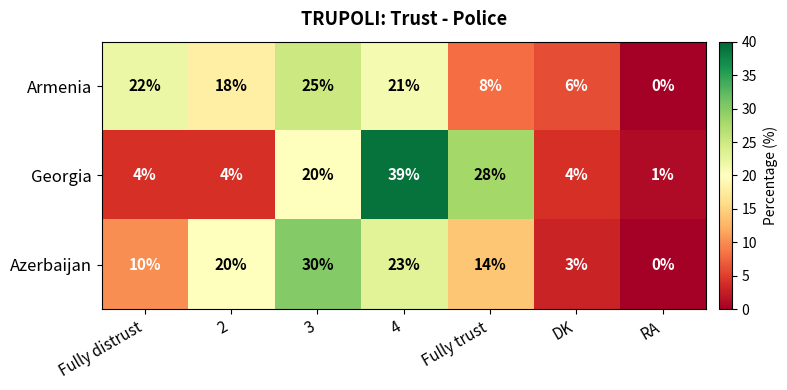

List the series in order of their peak value, highest first.

Georgia, Azerbaijan, Armenia